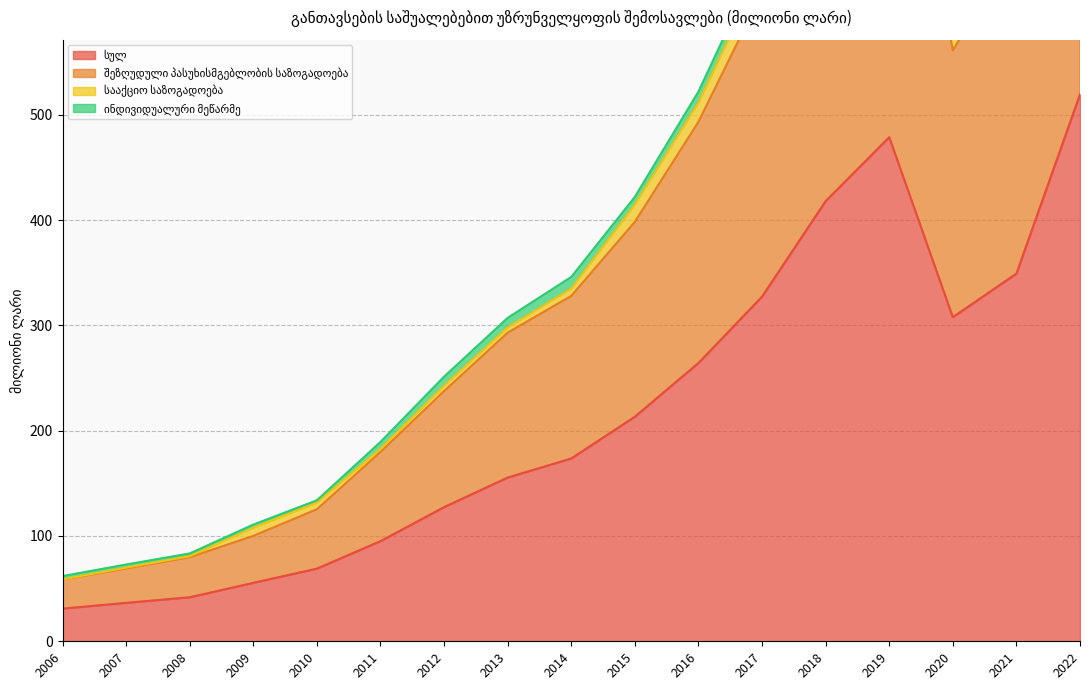

True or false: შეზღუდული პასუხისმგებლობის საზოგადოება has a value of 993.4 at 2022.

True